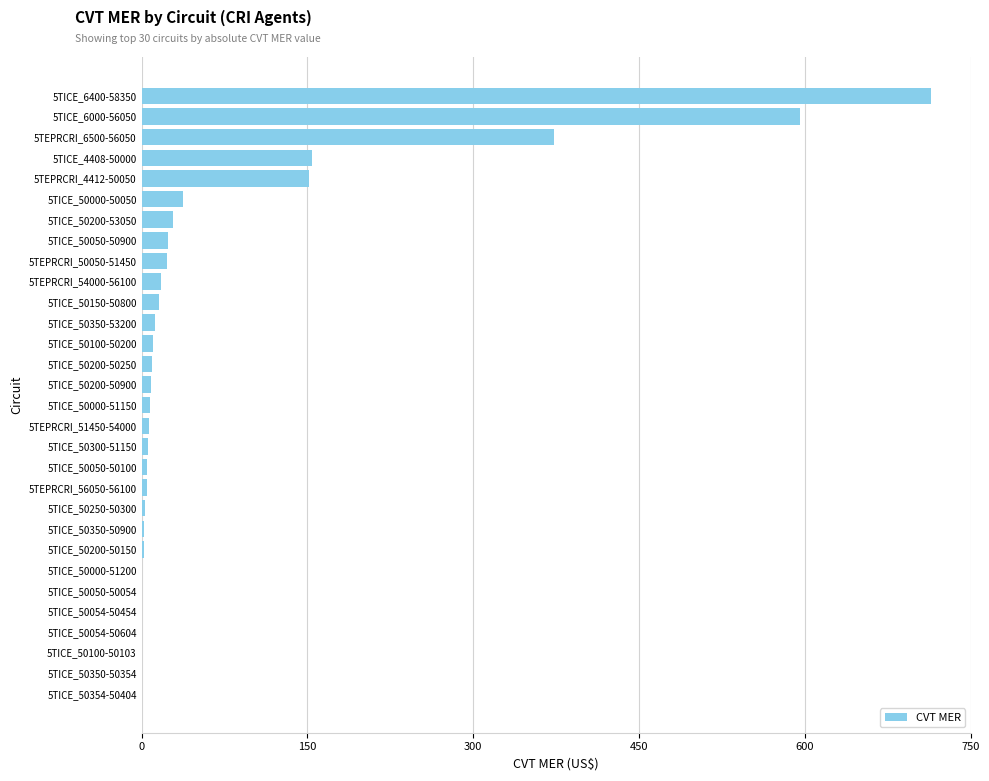

Is it true that the value at 5TICE_50150-50800 is 16.1?

True